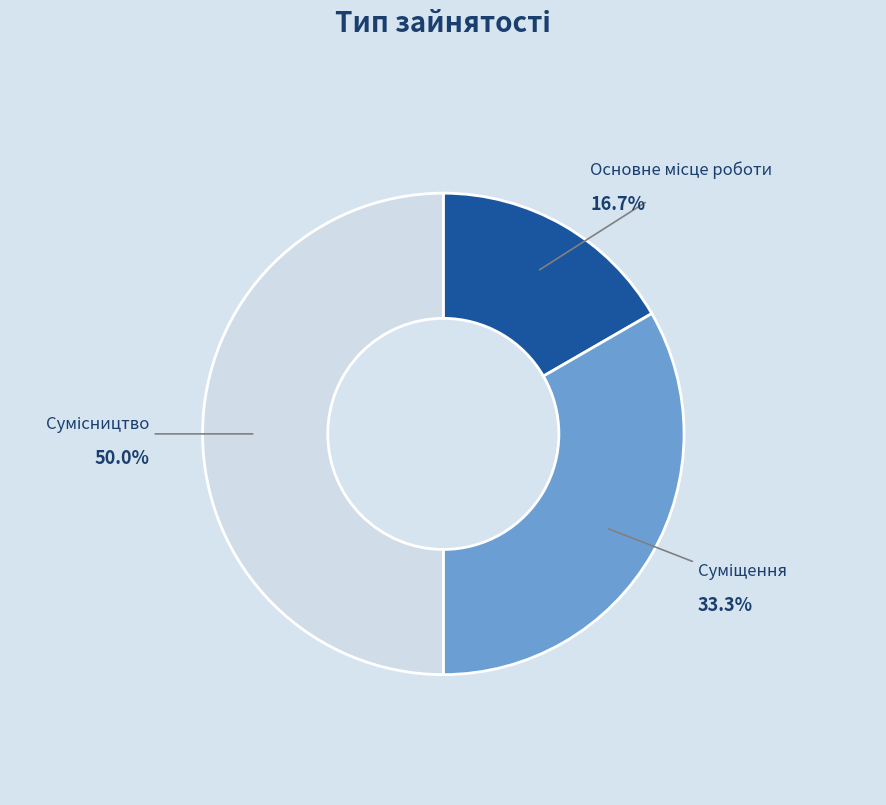

What is the ratio of the value at Суміщення to the value at Сумісництво?

0.7